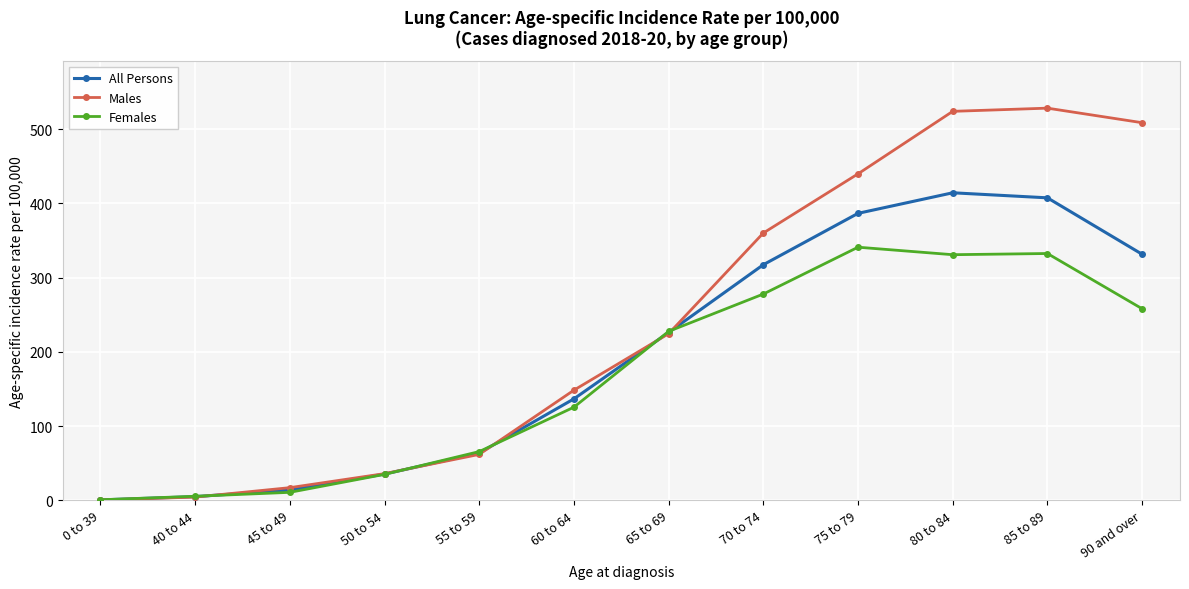

What is the label of the 8th point from the right?

55 to 59